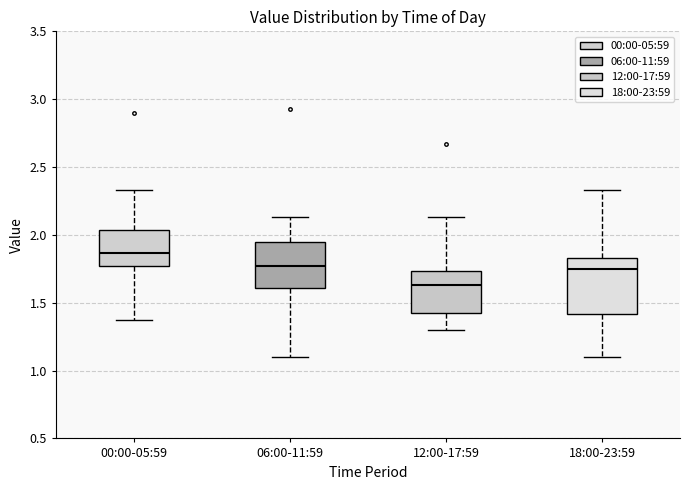

Reading left to right, transcribe this box plot: for each box, give where its median line is, the range the box spans, and where its two whiskers end, as read against the y-axis. The values are not printed on the chart, so give them approximately, as read against the axis.

00:00-05:59: median 1.85, box 1.75 to 2.05, whiskers 1.35 to 2.35
06:00-11:59: median 1.75, box 1.60 to 1.95, whiskers 1.10 to 2.15
12:00-17:59: median 1.65, box 1.40 to 1.75, whiskers 1.30 to 2.15
18:00-23:59: median 1.75, box 1.40 to 1.85, whiskers 1.10 to 2.35